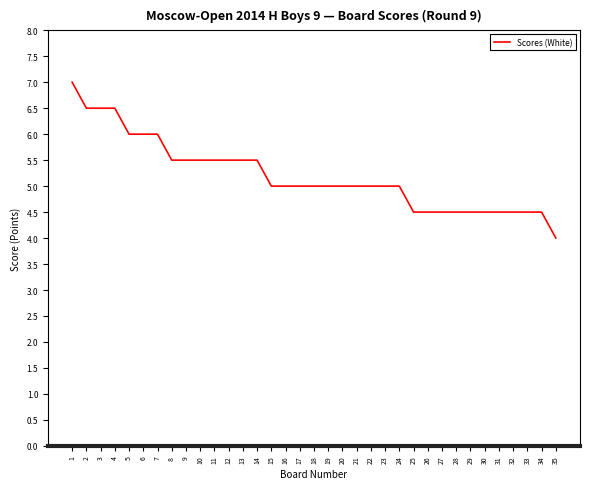

True or false: the data shows 8.5 at 16.

False